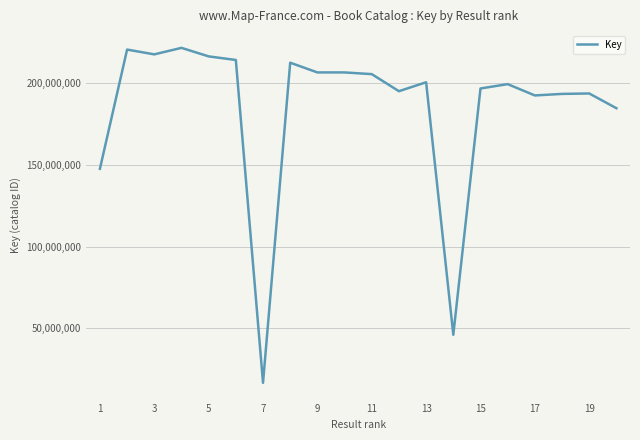

What is the smallest value displayed?

16621485